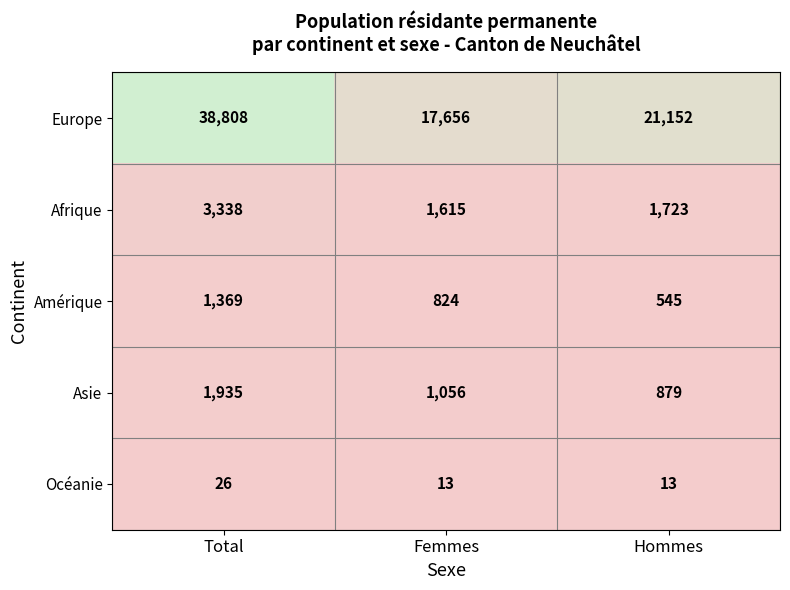

Where is Europe nearest to the value 28232?

Hommes